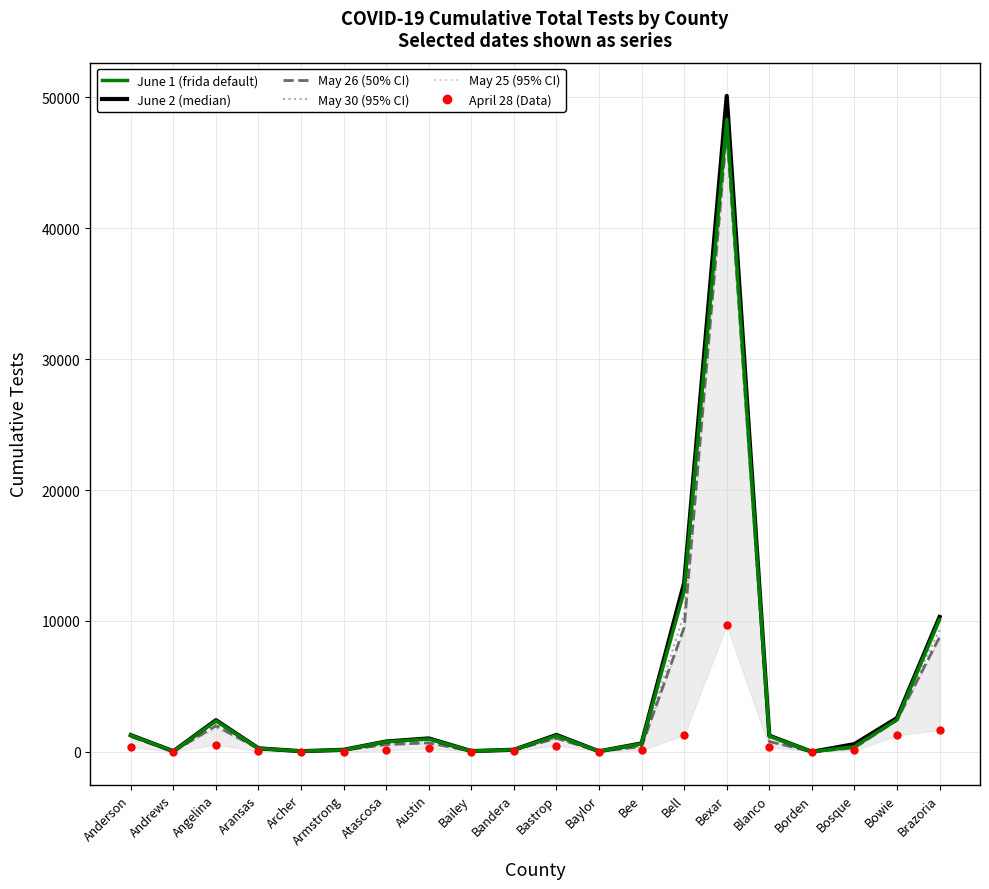

True or false: Tests Through June 2 and Tests Through June 1 cross at least once.

False